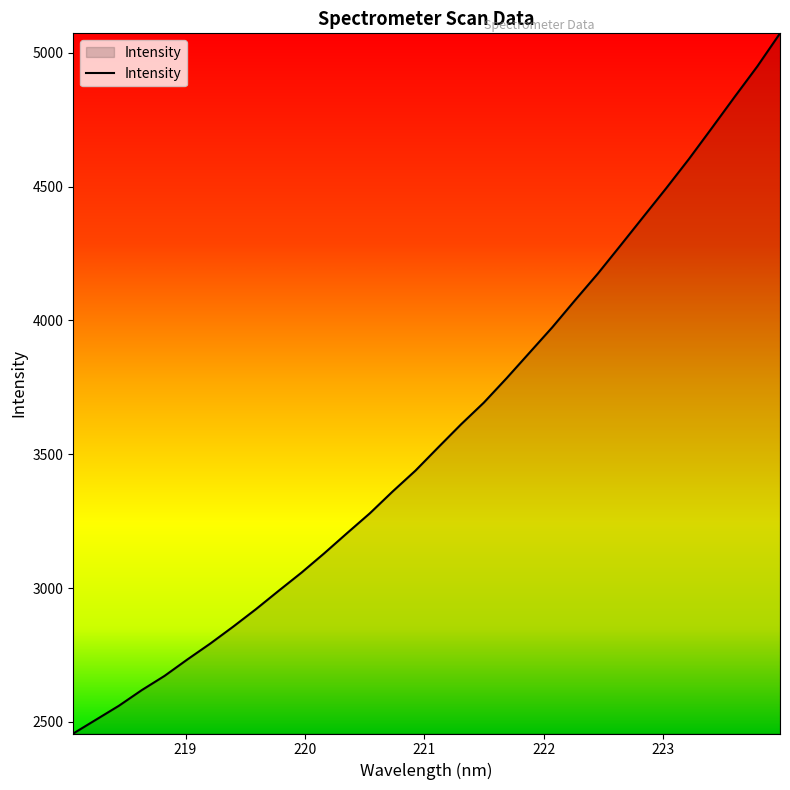

What is the smallest value displayed?

2456.9